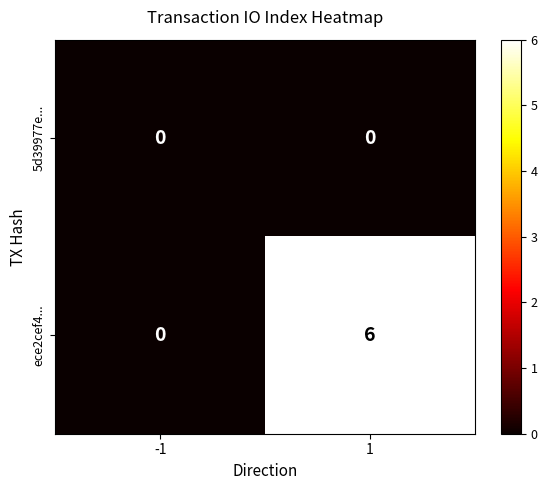

List the series in order of their peak value, highest first.

ece2cef4..., 5d39977e...